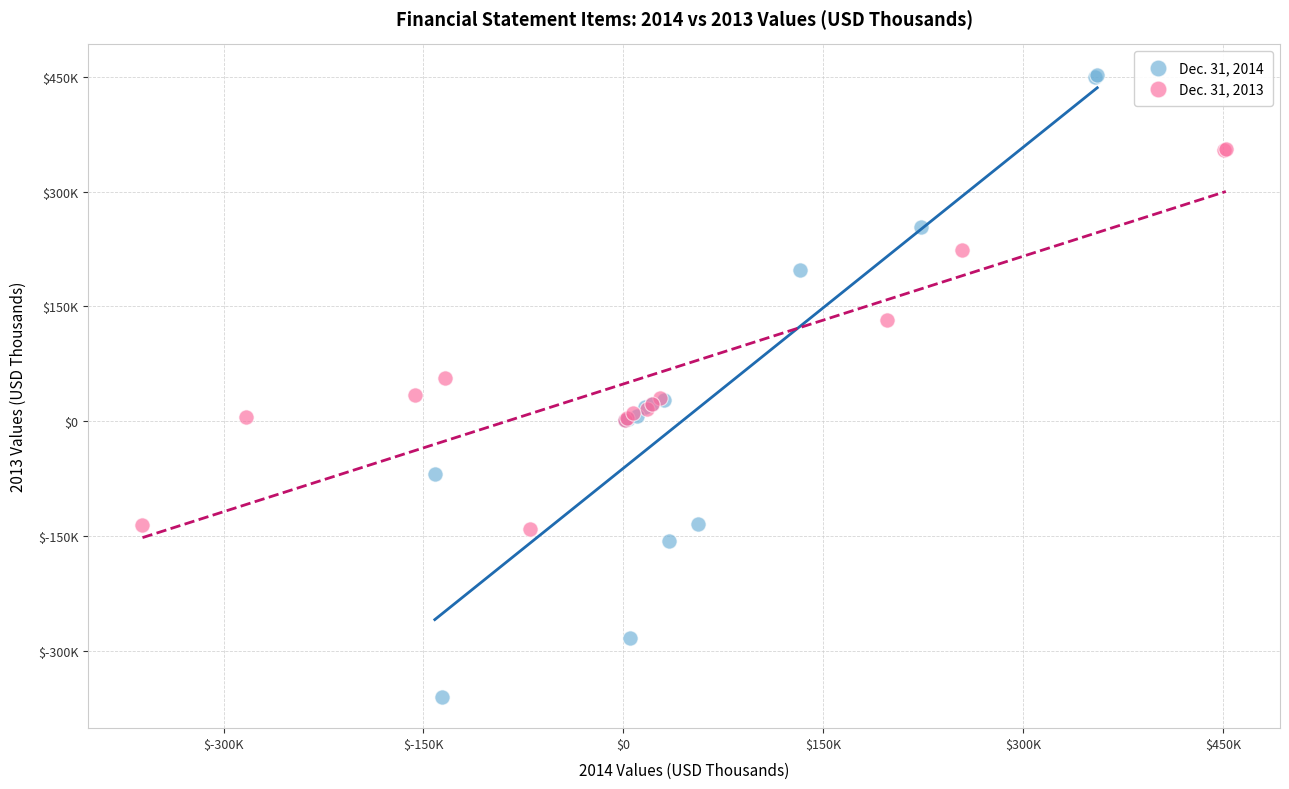

Which series contains the lowest Y value?

Dec. 31, 2014